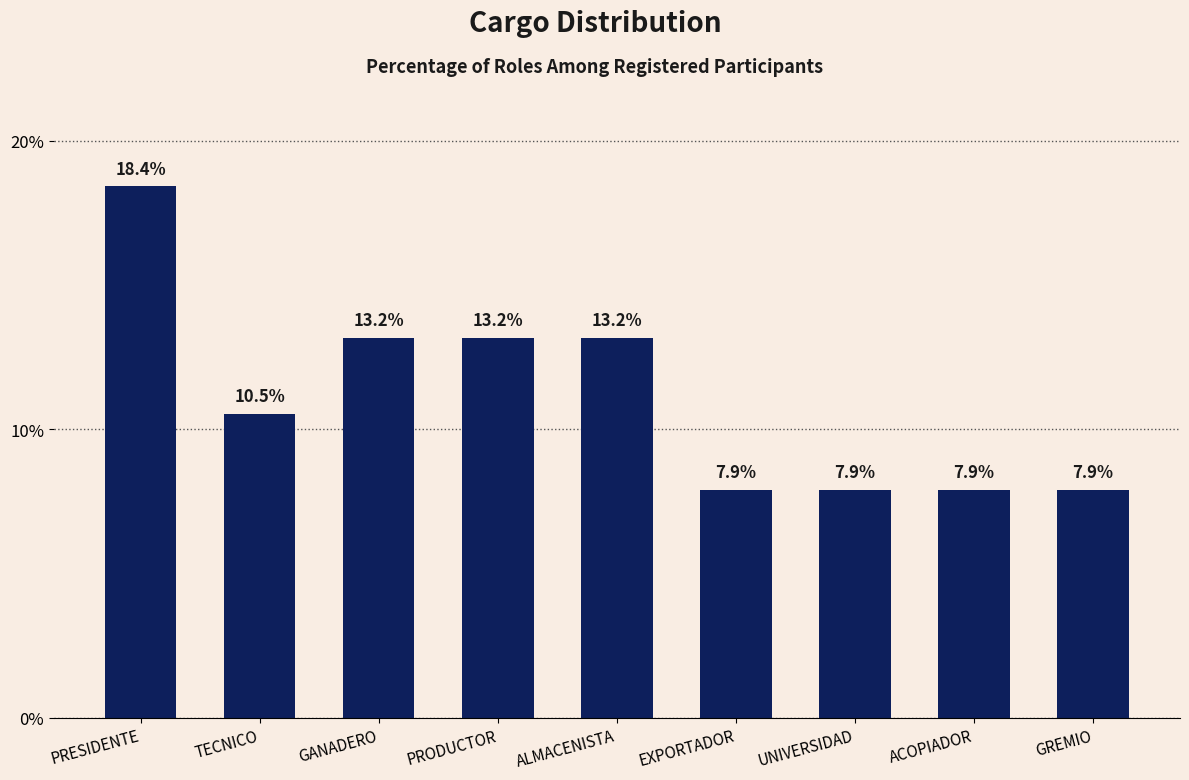

What is the ratio of the value at ACOPIADOR to the value at UNIVERSIDAD?

1.0